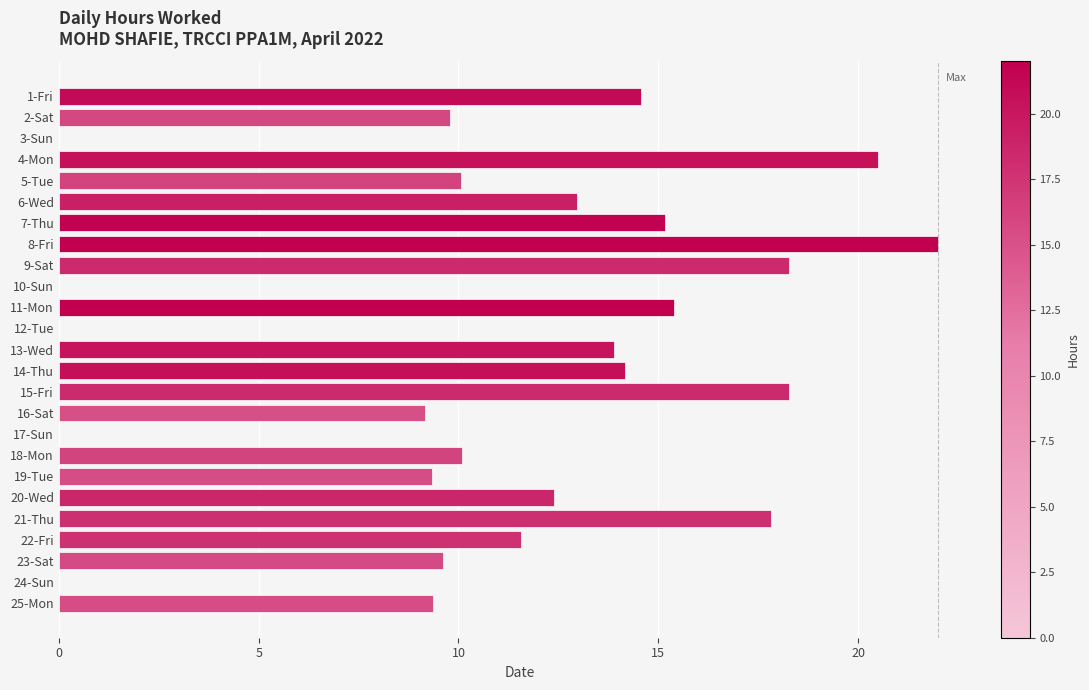

What is the approximate value at 25-Mon?

9.4